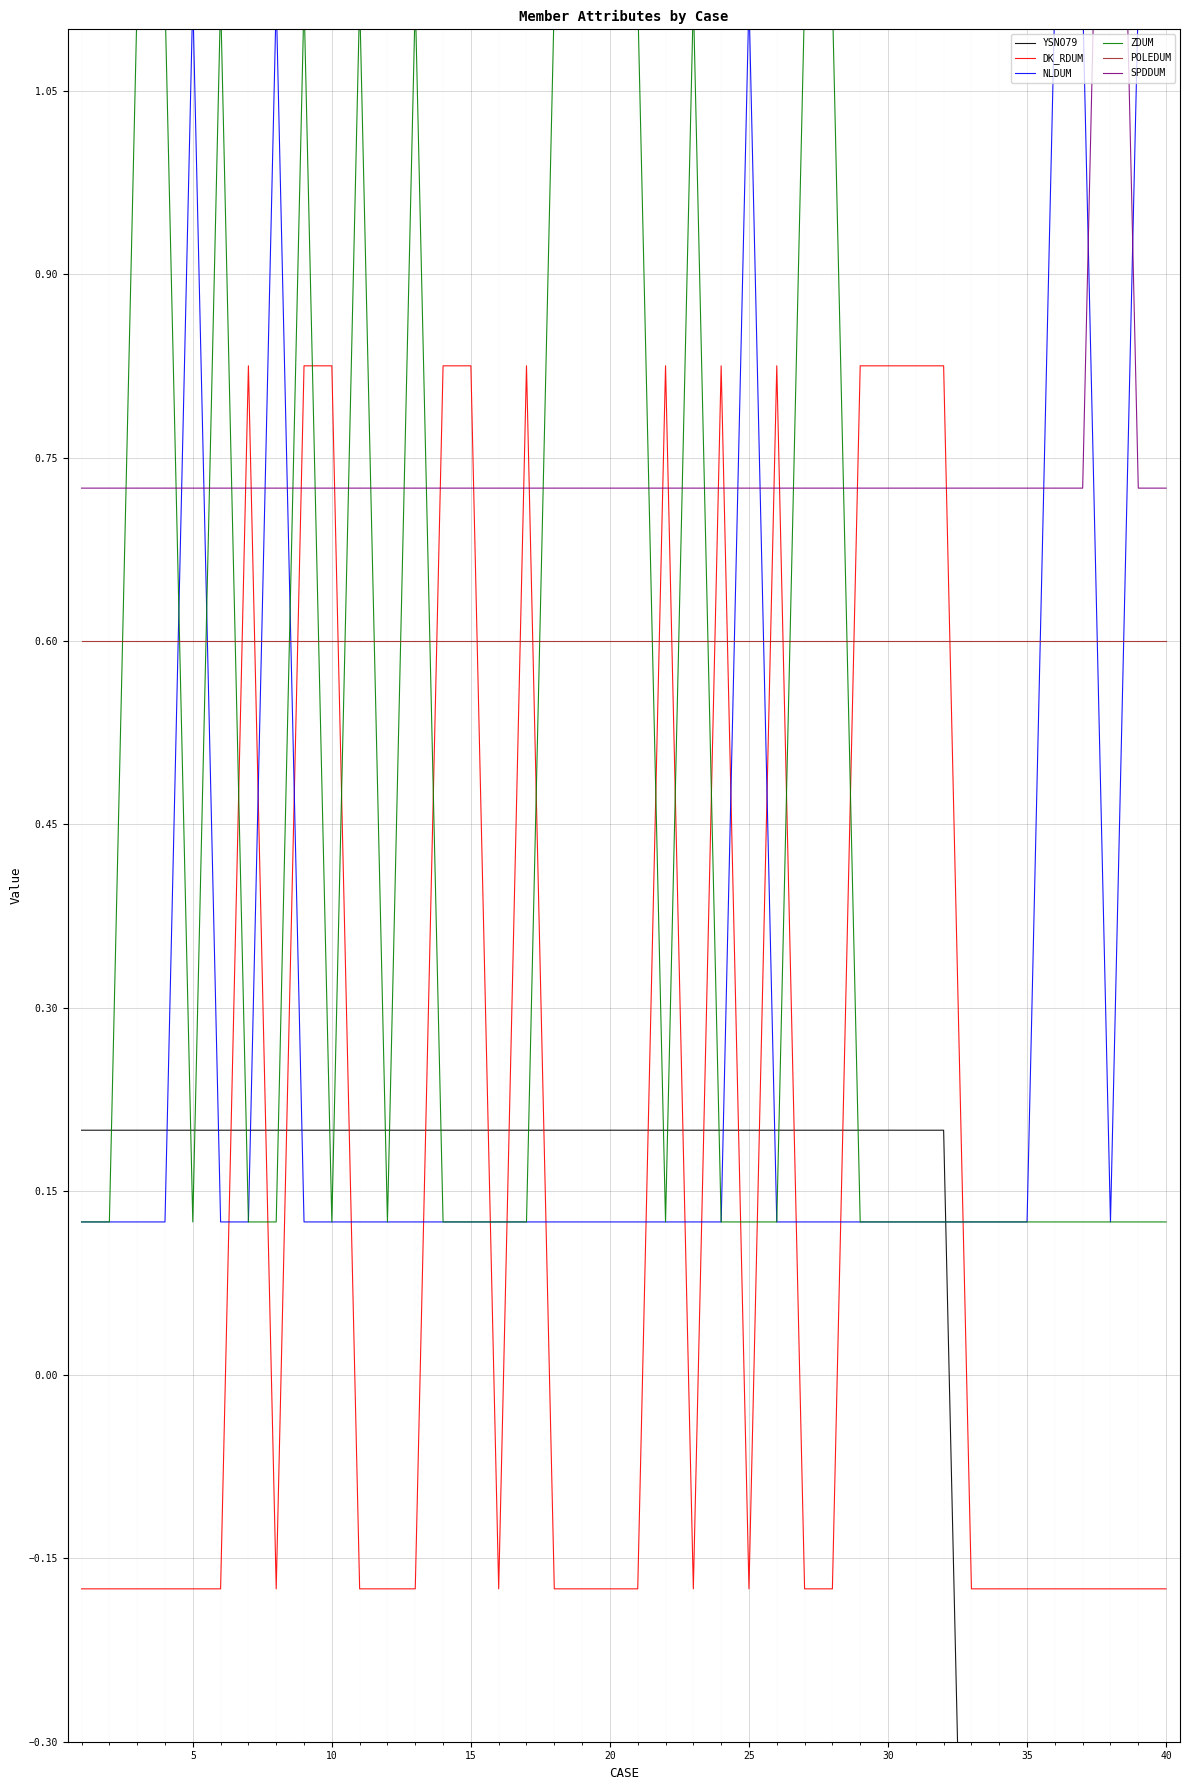

True or false: POLEDUM and DK_RDUM cross at least once.

True